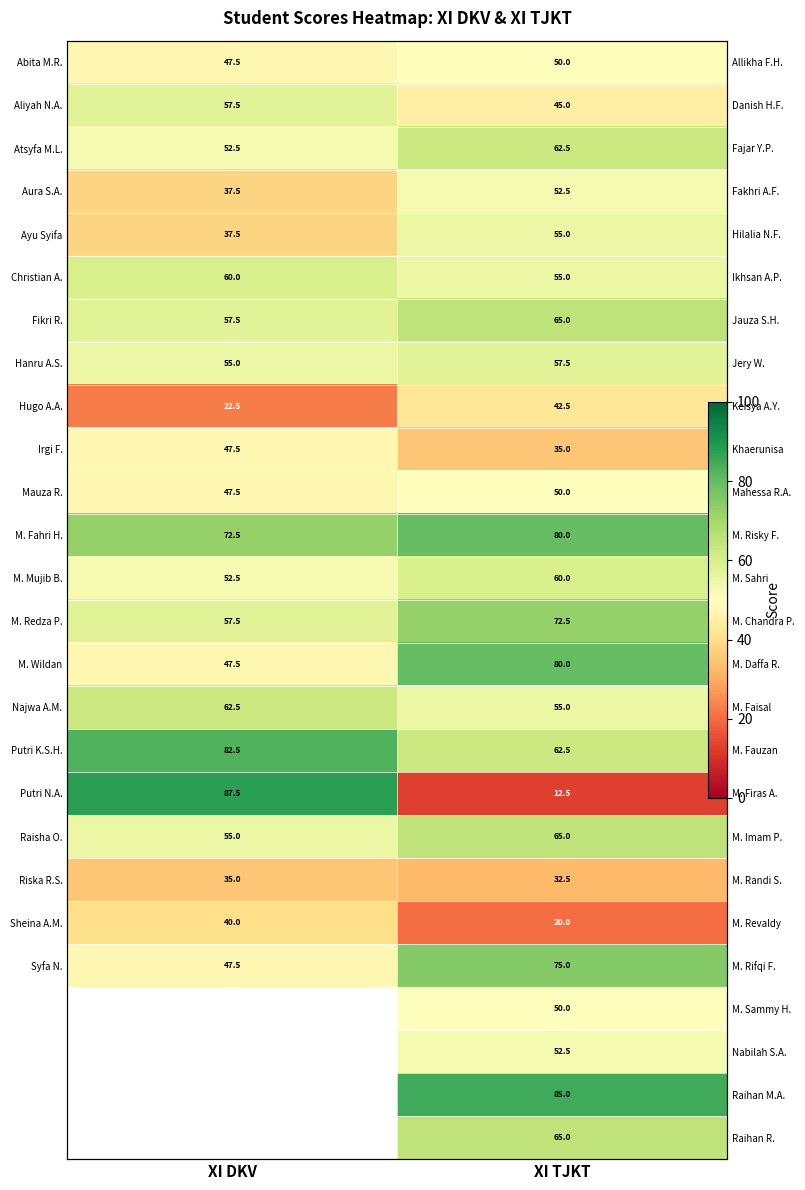

What is the sum of all Mauza R. values?

97.5